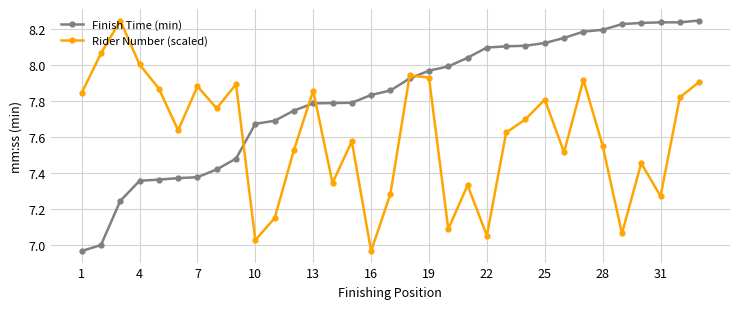

After their last crossing, which series has the higher values: Rider Number (scaled) or Finish Time (min)?

Finish Time (min)